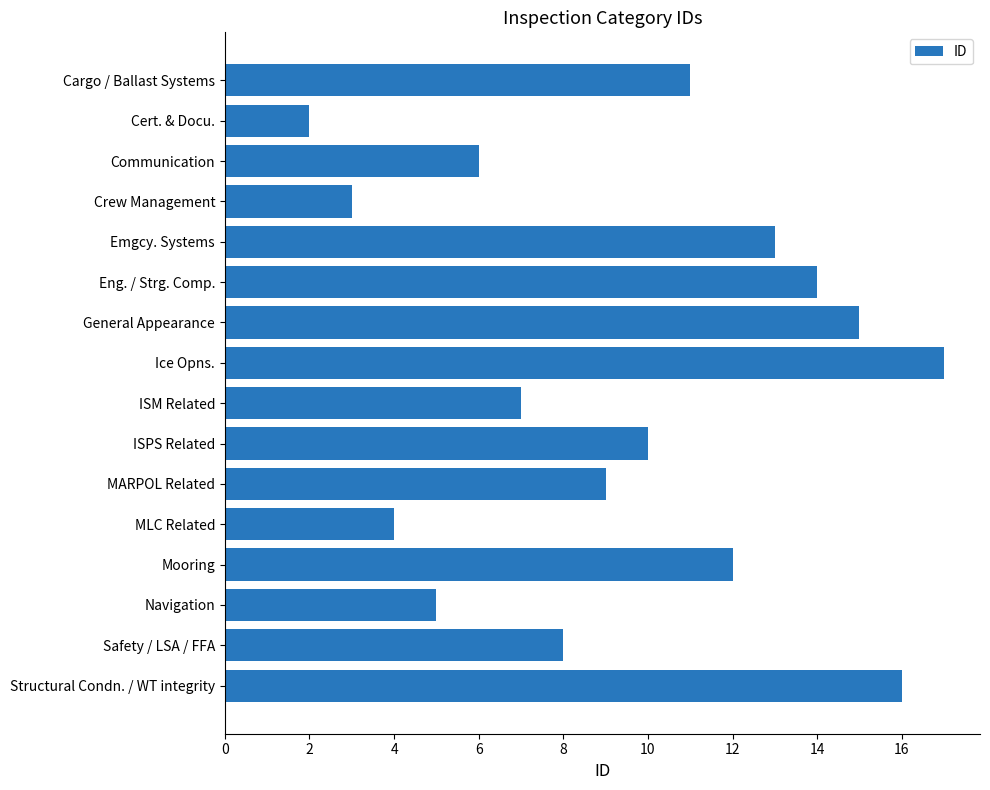

Reading bottom to top, extract all data points from this chart.

Structural Condn. / WT integrity=16	Safety / LSA / FFA=8	Navigation=5	Mooring=12	MLC Related=4	MARPOL Related=9	ISPS Related=10	ISM Related=7	Ice Opns.=17	General Appearance=15	Eng. / Strg. Comp.=14	Emgcy. Systems=13	Crew Management=3	Communication=6	Cert. & Docu.=2	Cargo / Ballast Systems=11